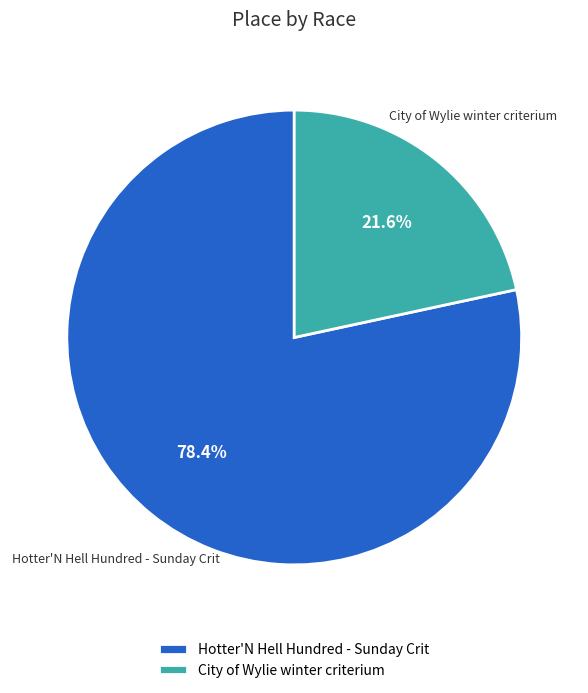

To the nearest percent, what is the difference between the Hotter'N Hell Hundred - Sunday Crit and City of Wylie winter criterium slice percentages?

57%